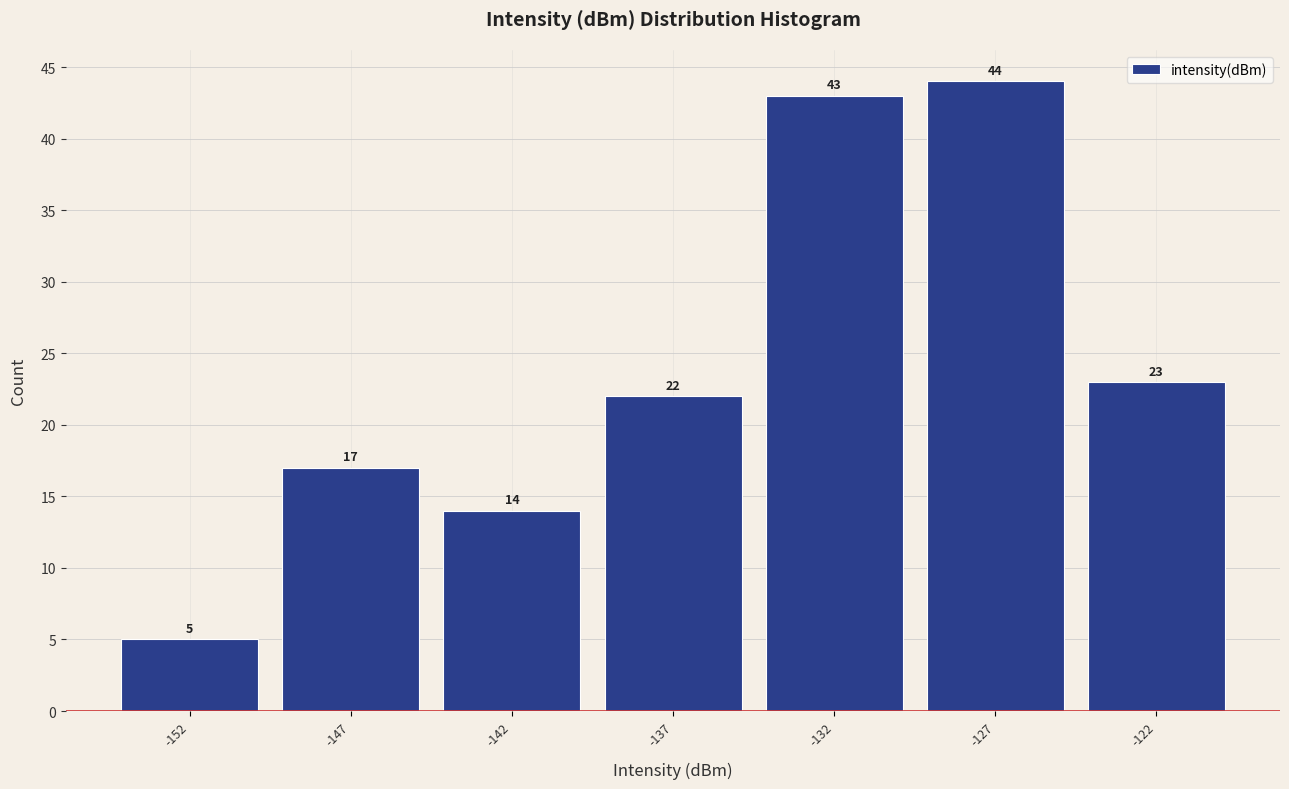

Reading left to right, extract all data points from this chart.

-152=5	-147=17	-142=14	-137=22	-132=43	-127=44	-122=23